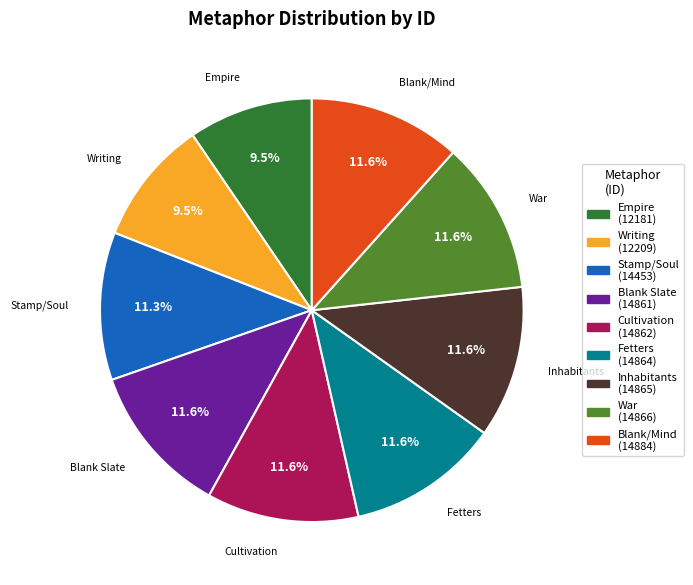

Does Stamp/Soul represent more than half of the total?

No